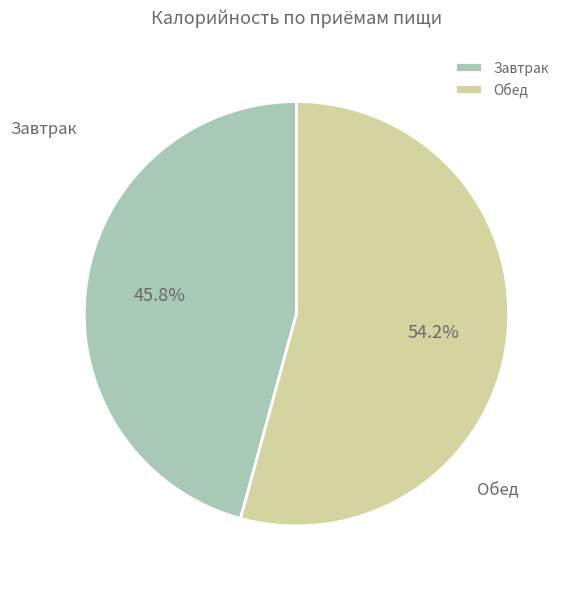

Which slice is the largest?

Обед